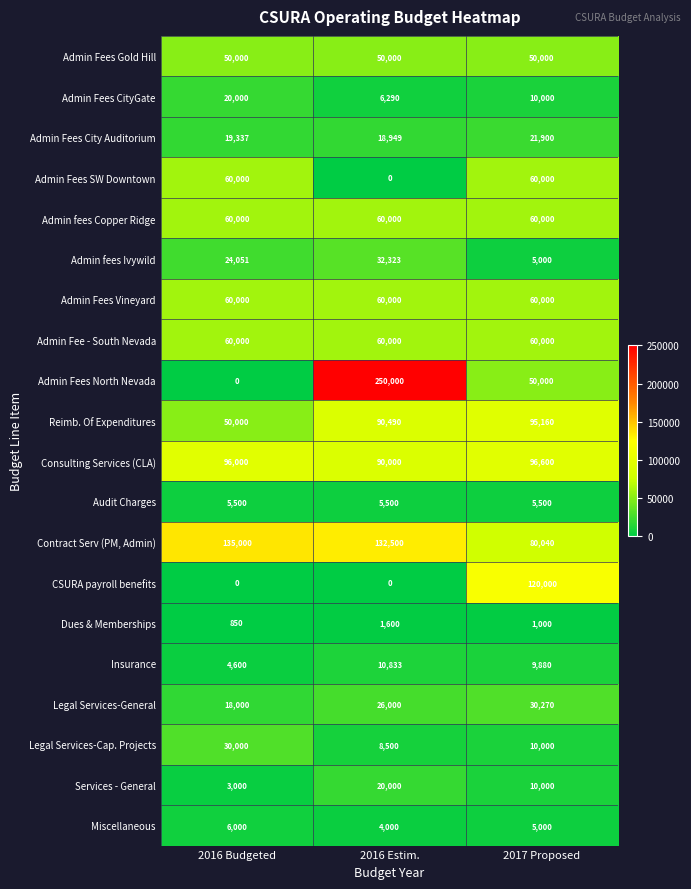

How many distinct data groups are displayed?

20